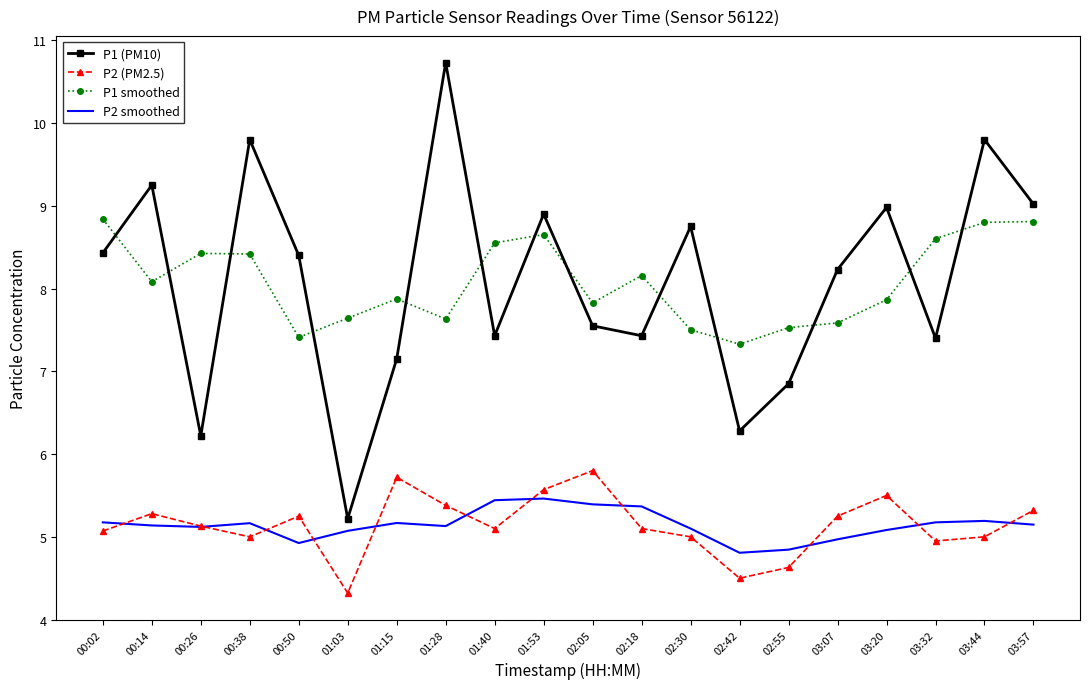

Which series changed the most between 00:14 and 01:15?

P1 (PM10)